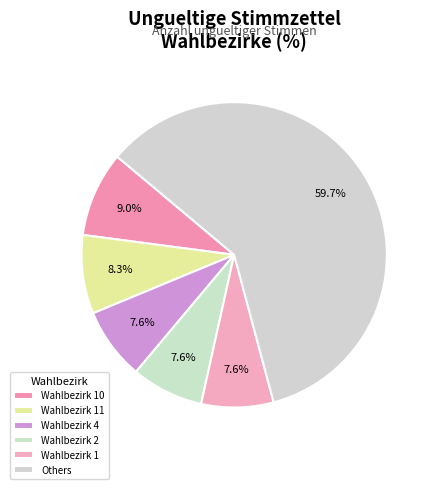

Count the number of slices in the pie.

6